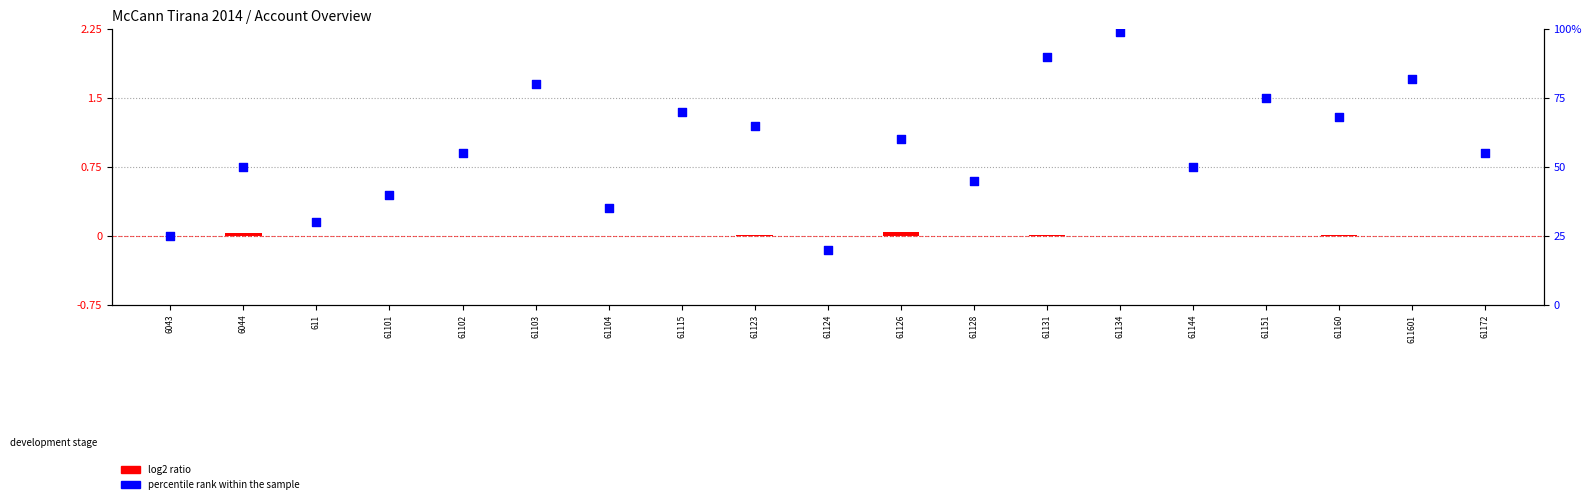

Which series has the widest spread of Y values?

percentile rank within the sample